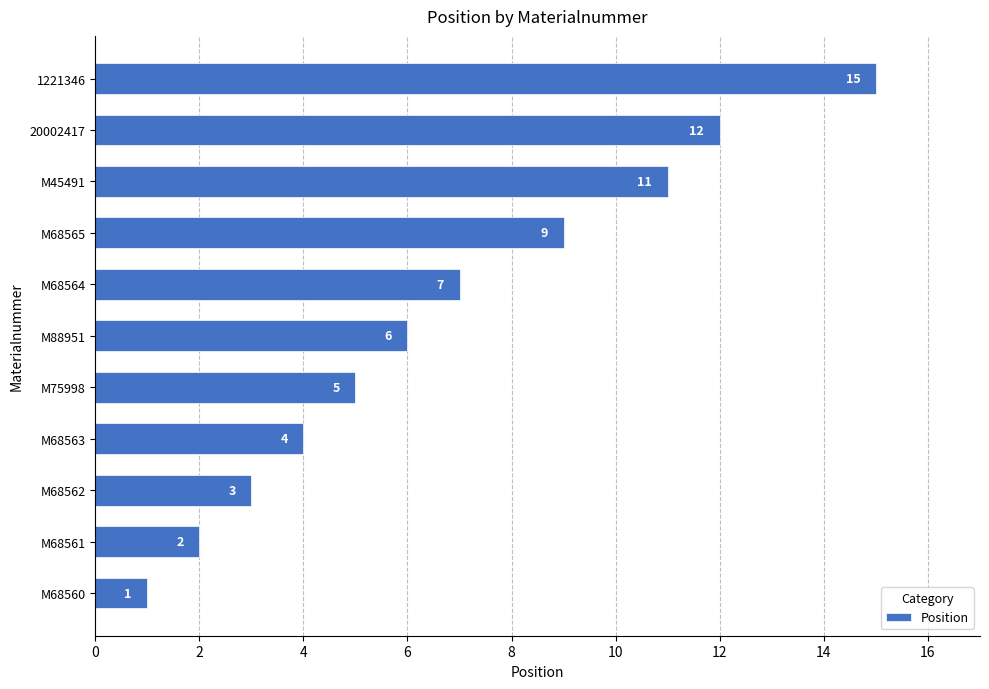

Which has a higher value, M68564 or M68560?

M68564